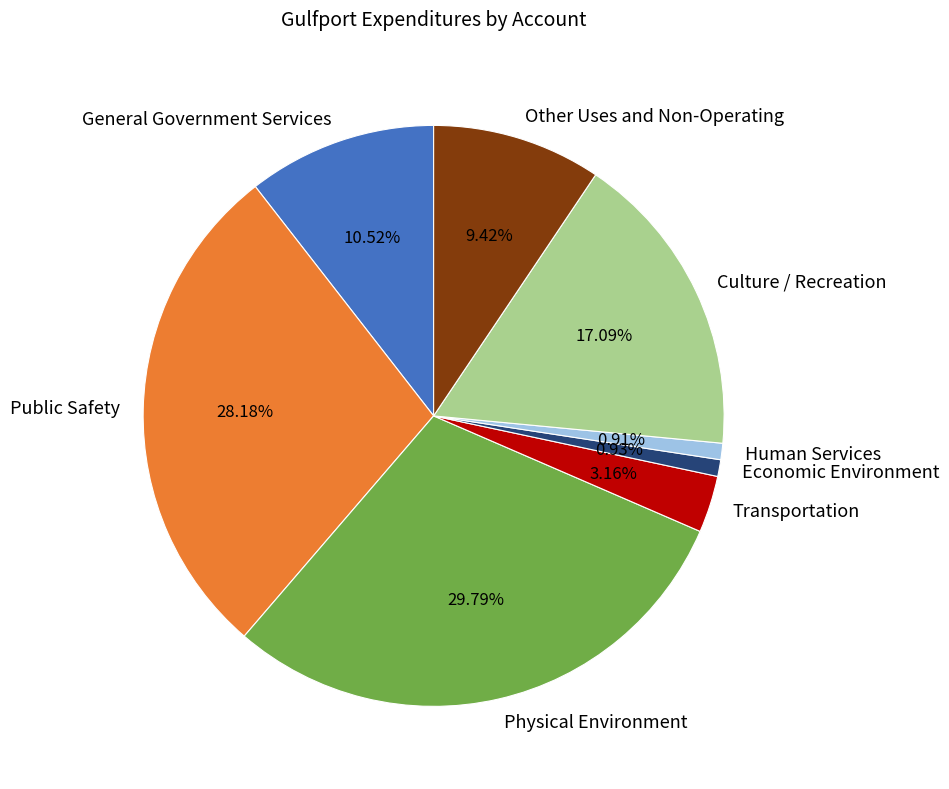

Does General Government Services represent more than half of the total?

No